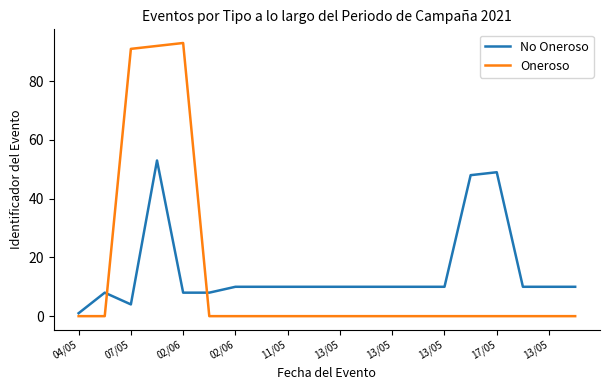

What is the greatest value displayed?

93